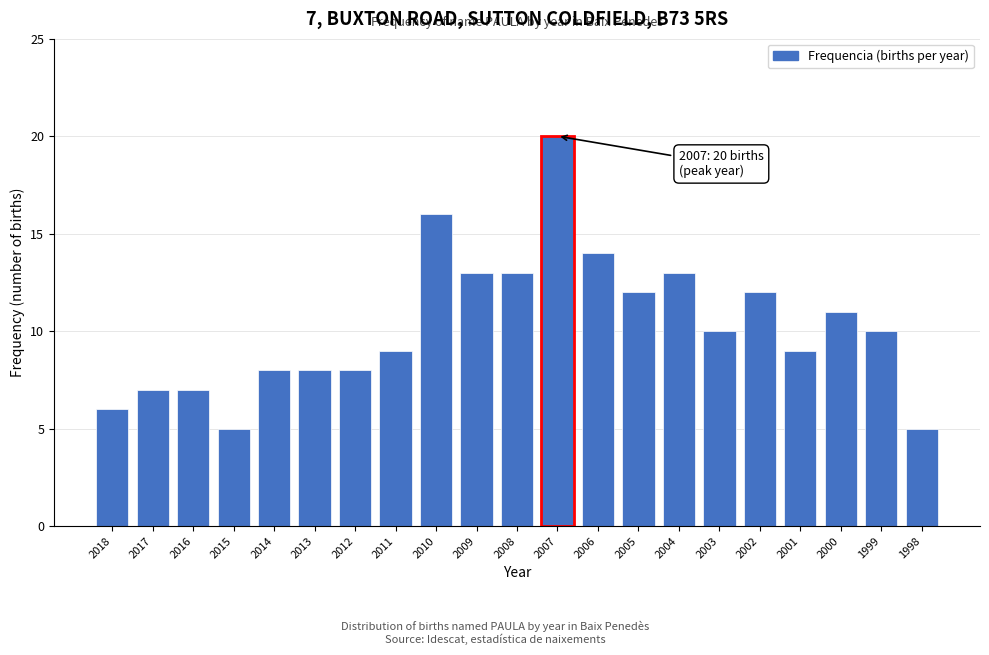

Reading left to right, extract all data points from this chart.

2018=6	2017=7	2016=7	2015=5	2014=8	2013=8	2012=8	2011=9	2010=16	2009=13	2008=13	2007=20	2006=14	2005=12	2004=13	2003=10	2002=12	2001=9	2000=11	1999=10	1998=5